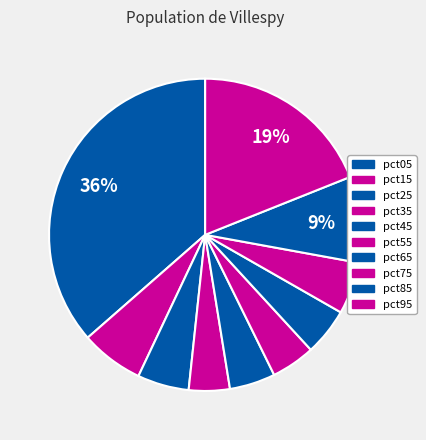

Combined, do pct45 and pct95 account for over 50%?

No